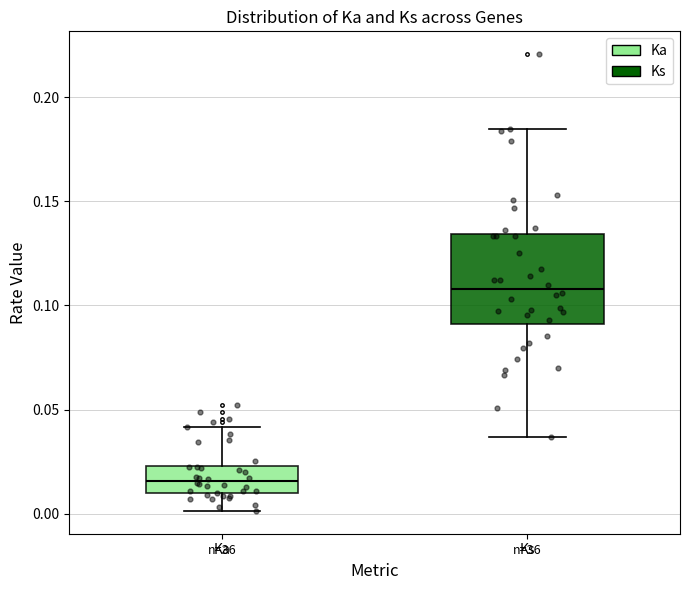

Reading left to right, transcribe this box plot: for each box, give where its median line is, the range the box spans, and where its two whiskers end, as read against the y-axis. The values are not printed on the chart, so give them approximately, as read against the axis.

Ka: median 0.015, box 0.010 to 0.025, whiskers 0.000 to 0.040
Ks: median 0.110, box 0.090 to 0.135, whiskers 0.035 to 0.185